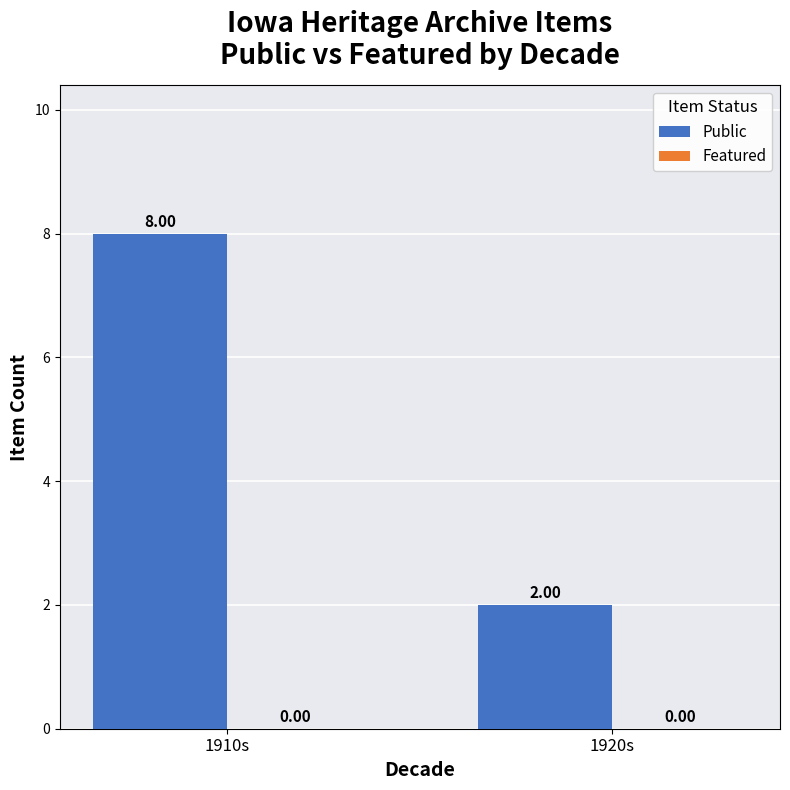

List the labels in order of value, smallest first.

1920s, 1910s